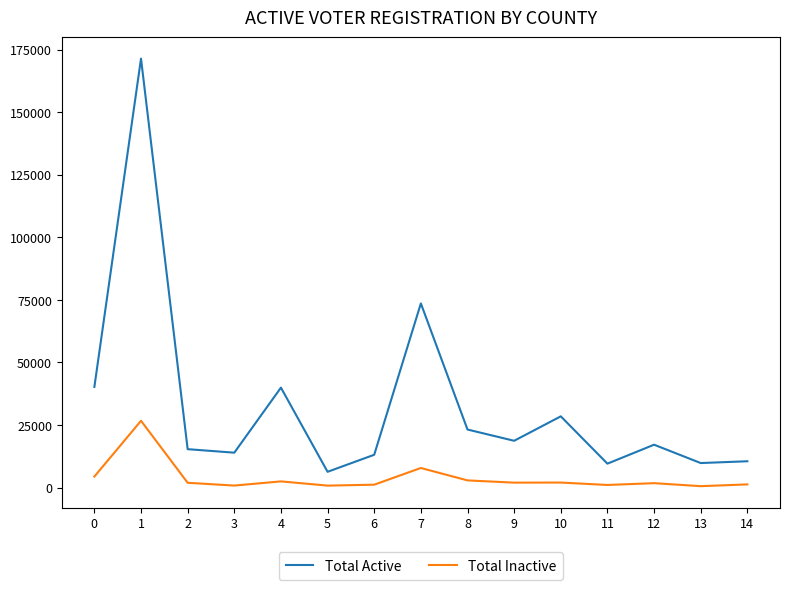

At how many categories does at least one series exceed 56584?

2